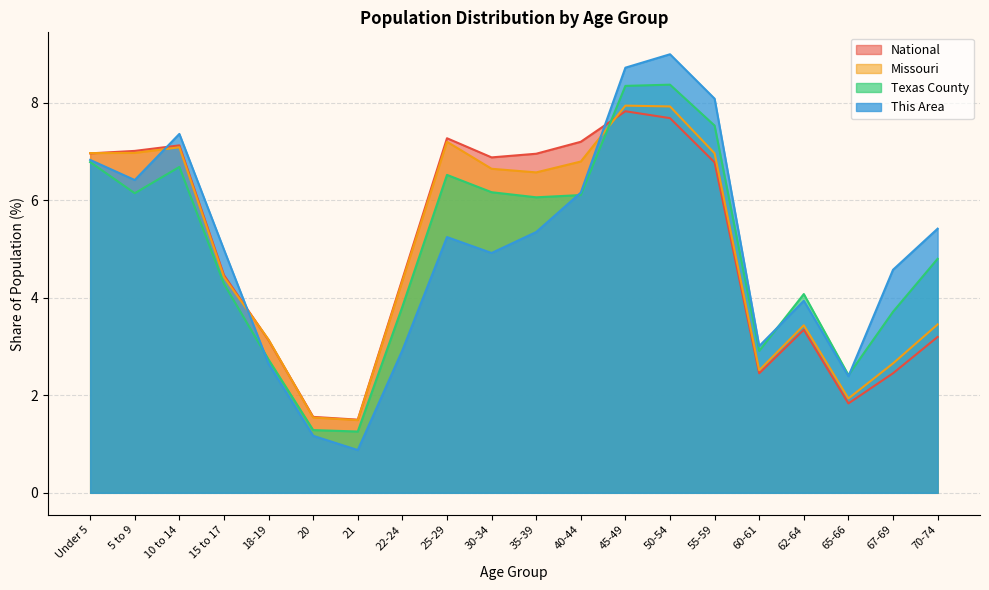

Where is the first local minimum for Missouri?

21